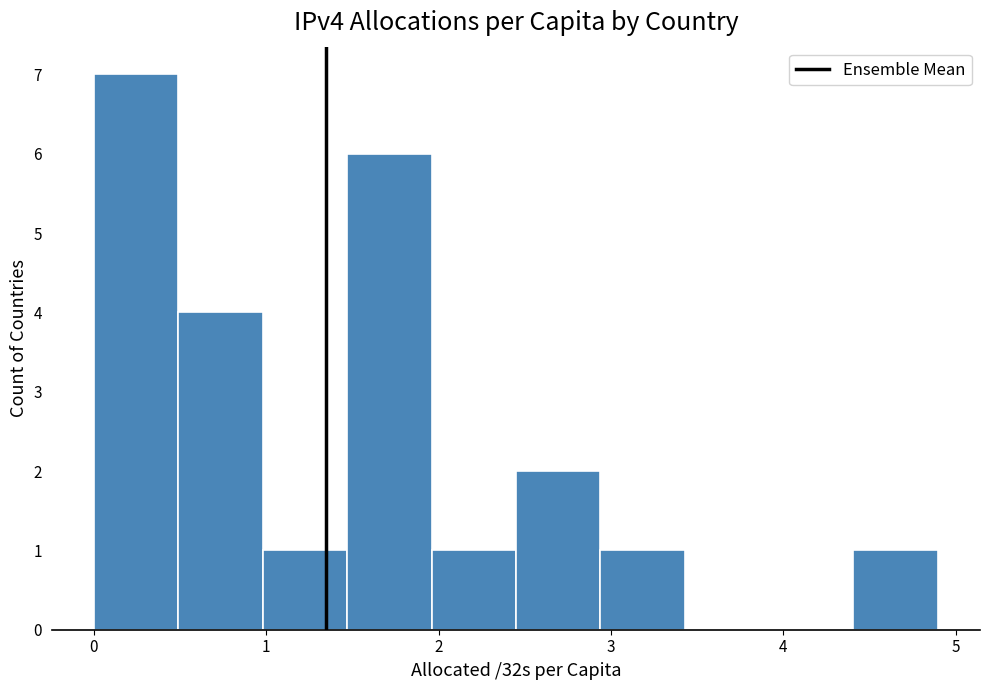

Reading left to right, list every bar in this chart as the range it spans on the x-axis followed by its height. Neither the bar edges nor the heights are printed on the chart, so give them approximately, as read against the axes.

0.0 to 0.5: 7
0.5 to 1.0: 4
1.0 to 1.5: 1
1.5 to 2.0: 6
2.0 to 2.4: 1
2.4 to 2.9: 2
2.9 to 3.4: 1
3.4 to 3.9: 0
3.9 to 4.4: 0
4.4 to 4.9: 1